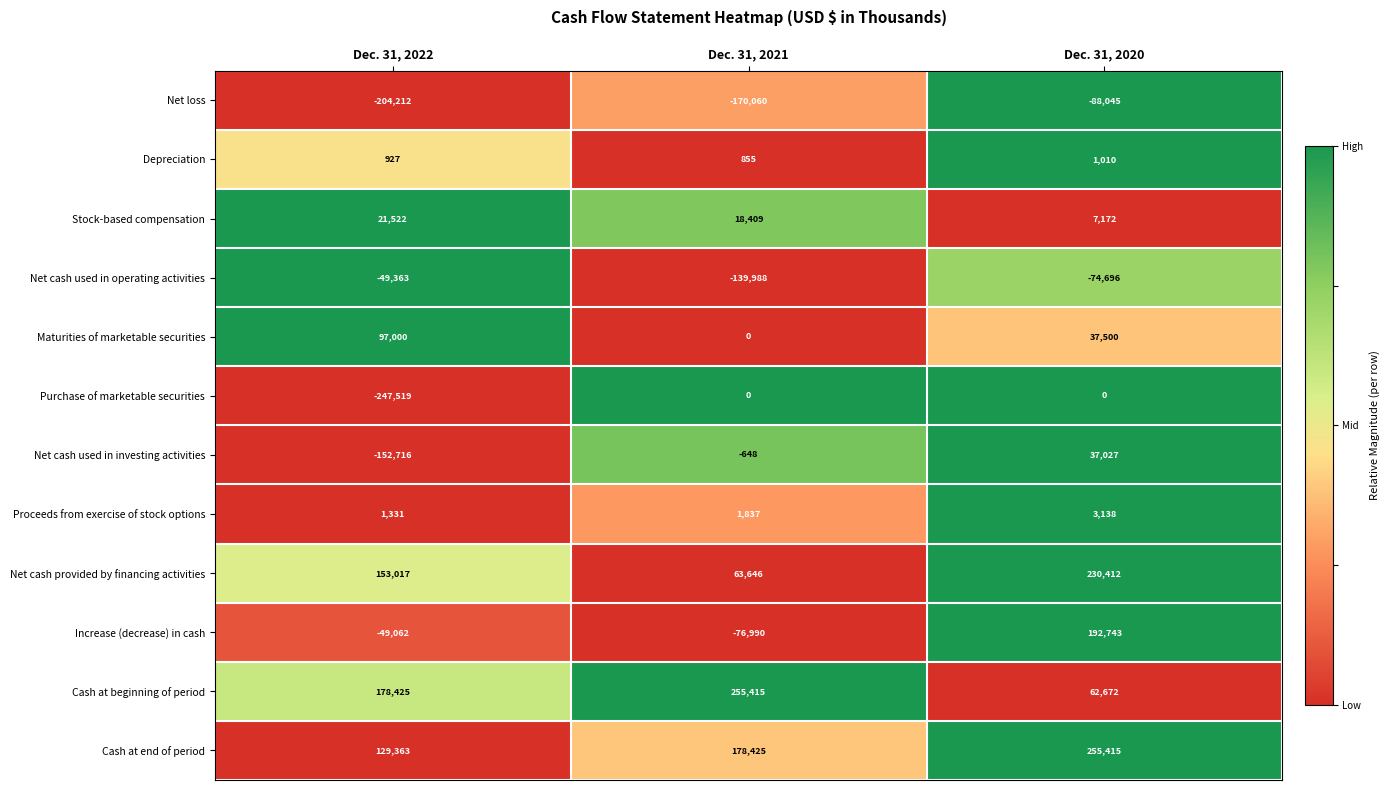

Which series has the largest total across all categories?

Cash at end of period